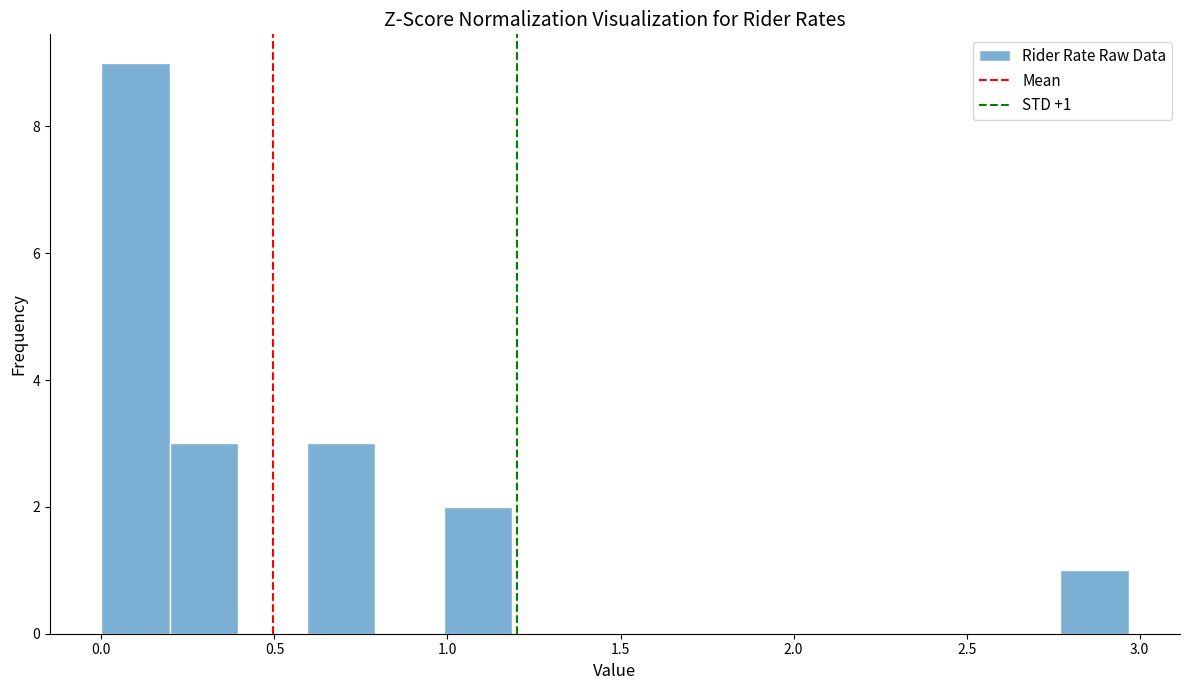

Around what value on the x-axis is the tallest bar? Give the approximate position of its centre, as read against the axis.

0.10